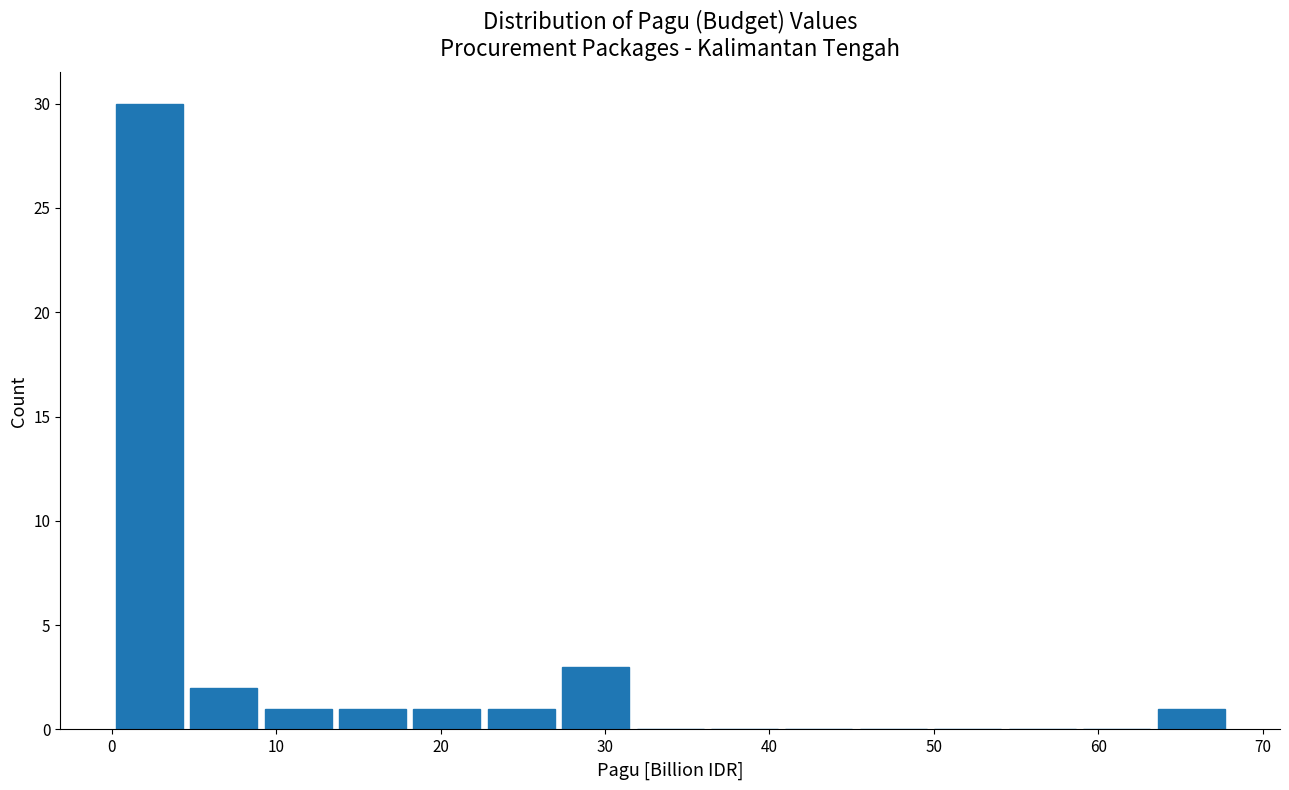

How tall is the bar that spans 23 to 27 on the x-axis? Neither the bar edges nor the heights are printed on the chart, so give them approximately, as read against the axes.

1